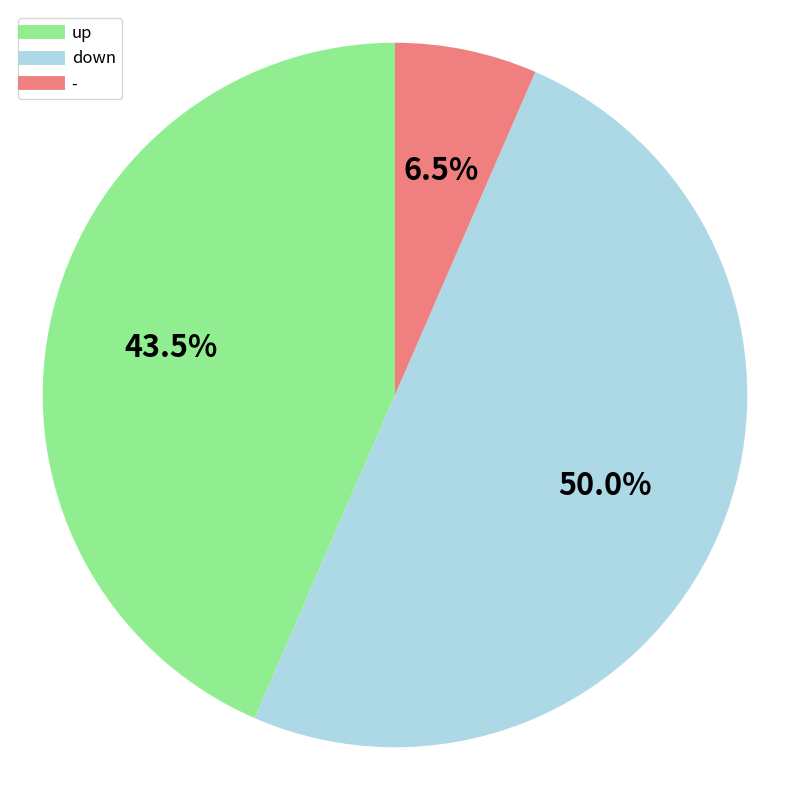

What is the ratio of the value at up to the value at -?

6.7